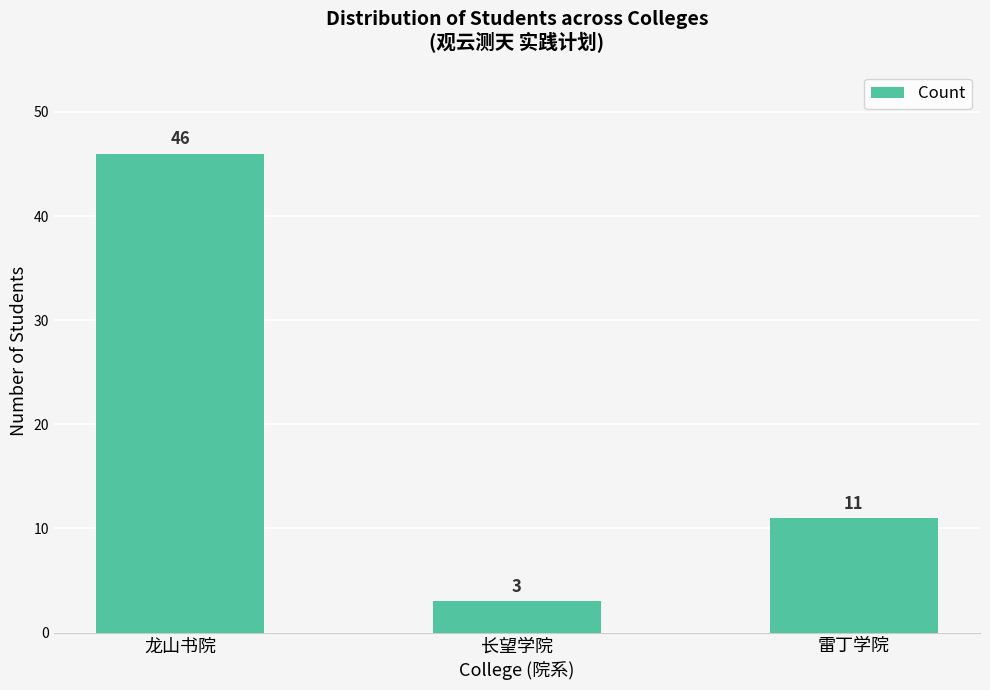

What value does the data have at 龙山书院, to the nearest 5?

45